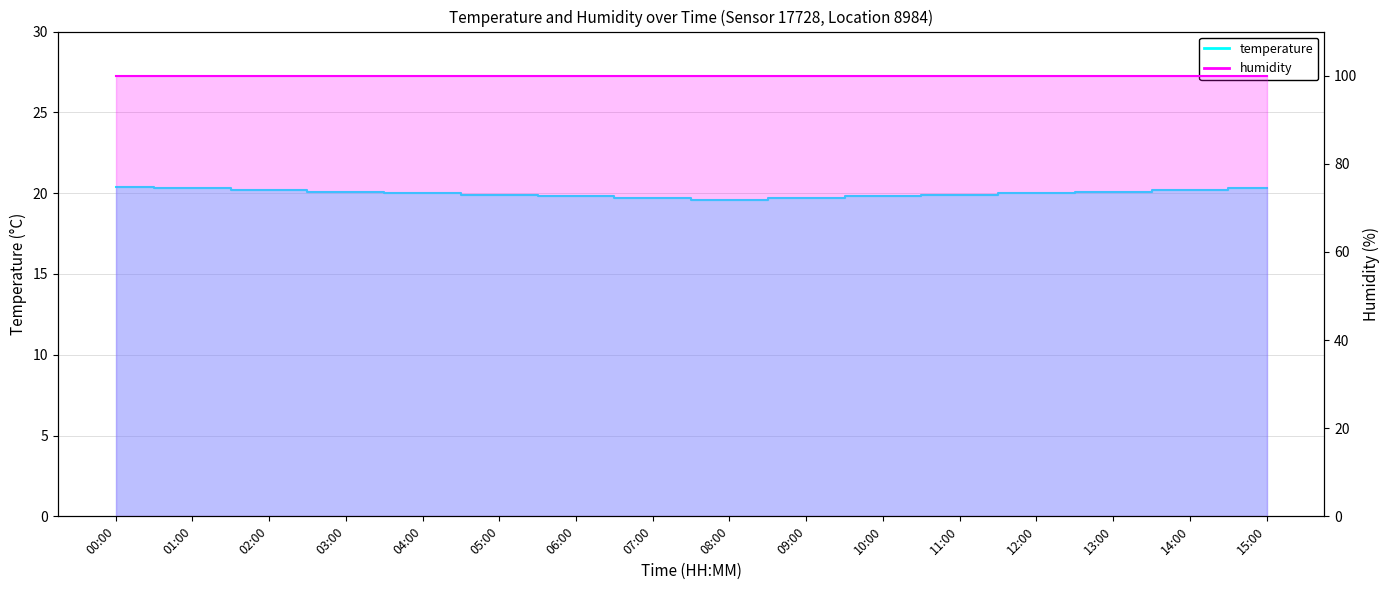

What is the change in value from 00:00 to 10:00?

-0.6